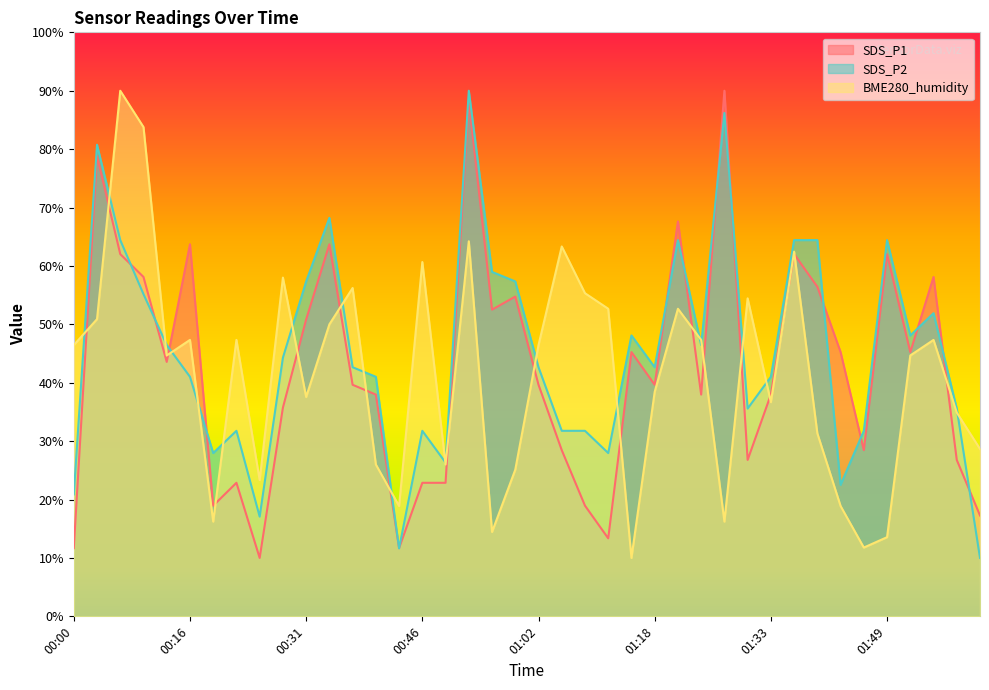

Where is the first local maximum for SDS_P1?

00:03